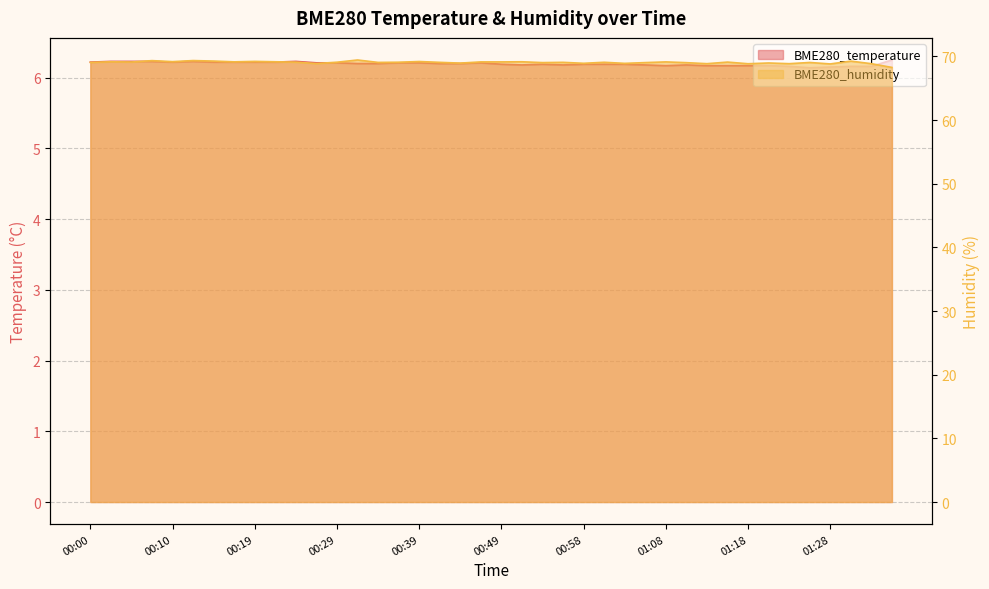

True or false: BME280_humidity and BME280_temperature intersect in this chart.

False